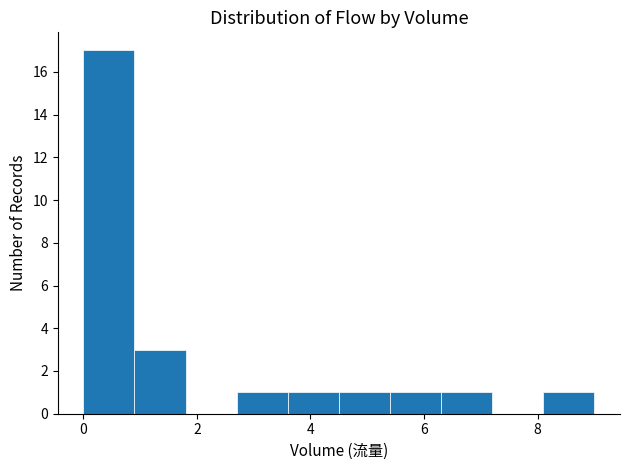

Which range on the x-axis has the tallest bar?

0.0 to 0.9